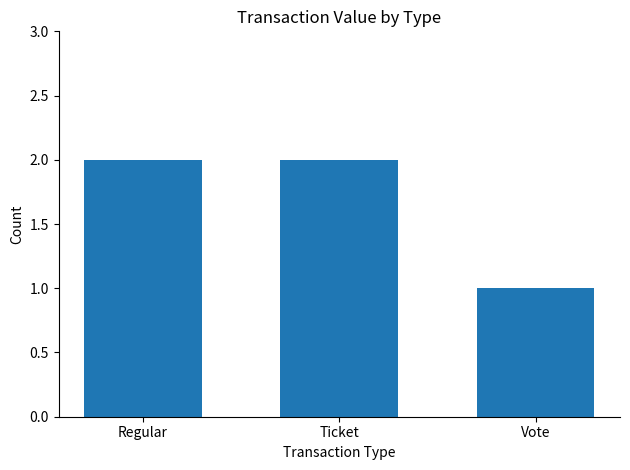

How many values are between 1 and 2?

3